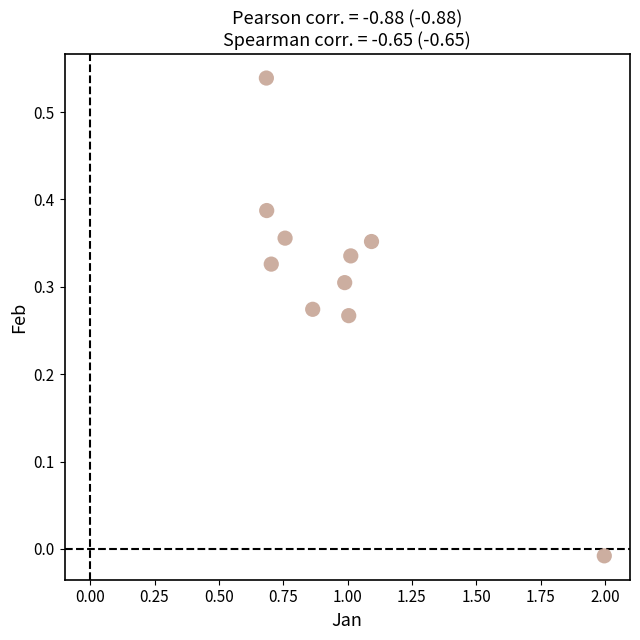

What is the range of X values (max minus min)?

1.3